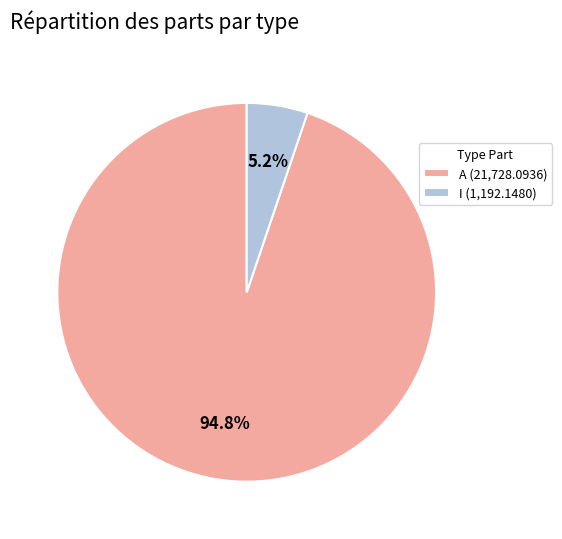

To the nearest percent, what is the average slice percentage?

50%